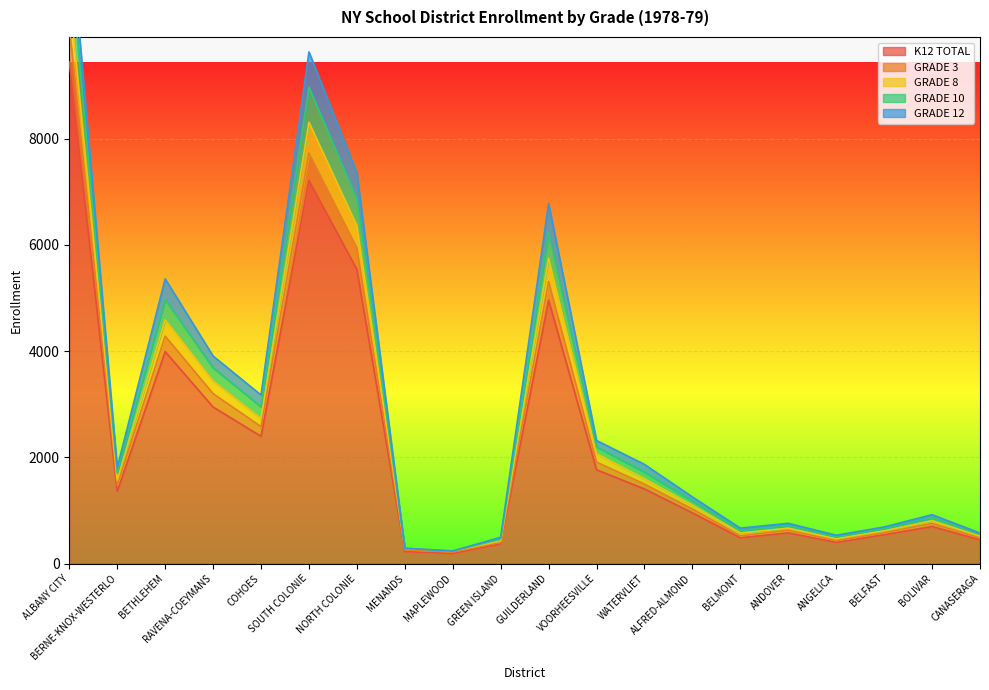

True or false: GRADE 3 has a value of 257 at MENANDS.

True